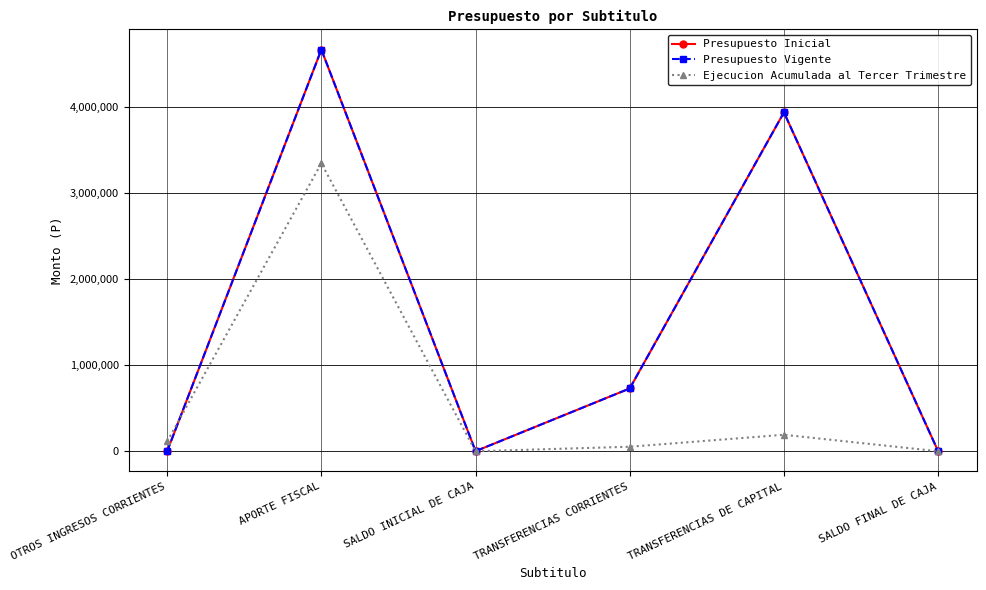

What is the label of the 2nd point from the right?

TRANSFERENCIAS DE CAPITAL